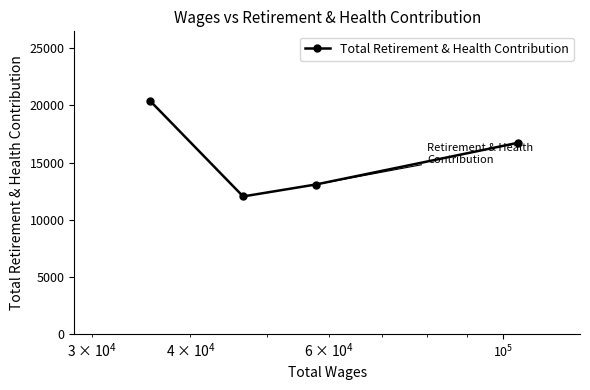

What is the minimum value shown in the chart?

12042